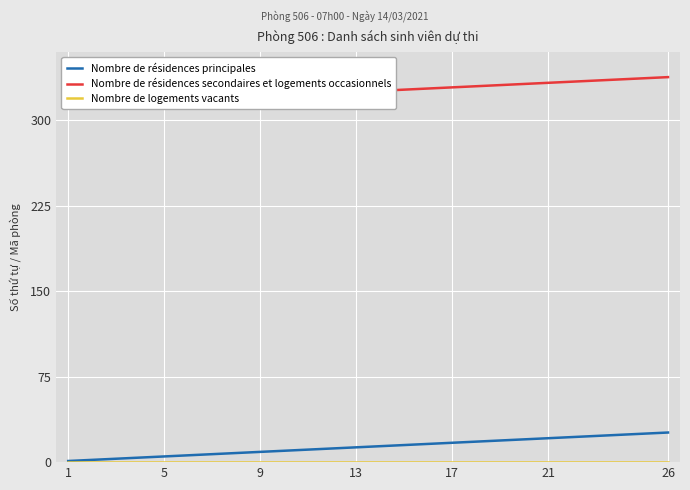

True or false: Nombre de résidences principales and Nombre de logements vacants intersect in this chart.

False